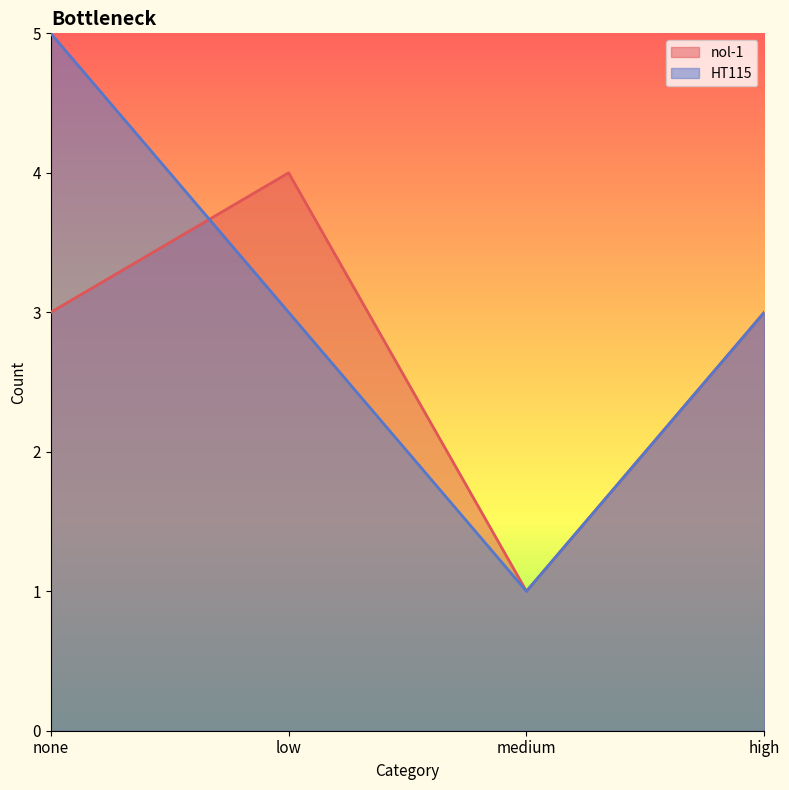

At which category does the chart reach its minimum across all series?

medium